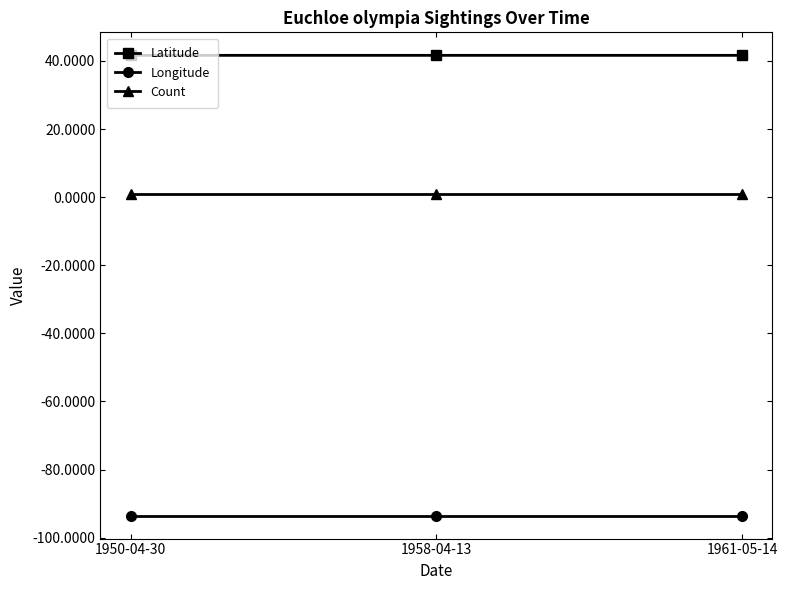

Is the value of Count at 1958-04-13 greater than the value of Latitude at 1950-04-30?

No